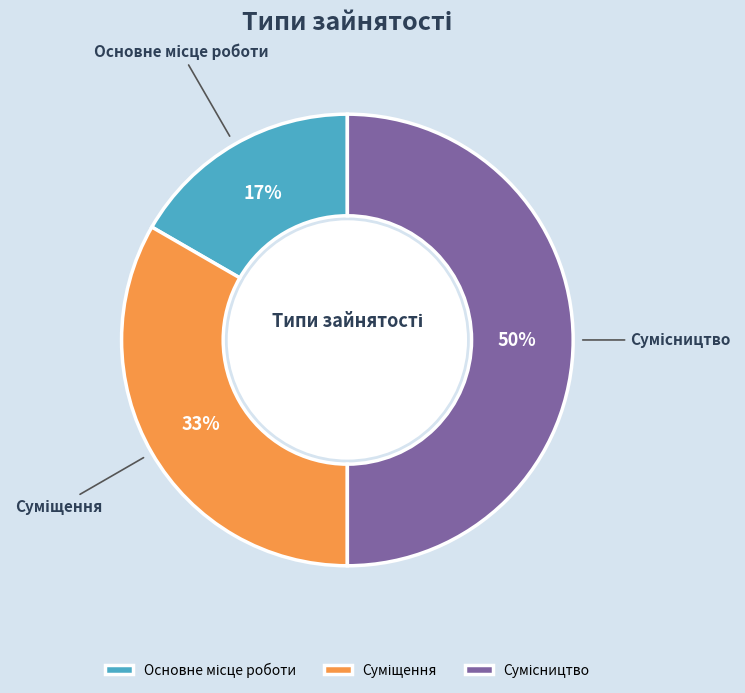

To the nearest percent, what is the difference between the largest and smallest slice percentages?

33%